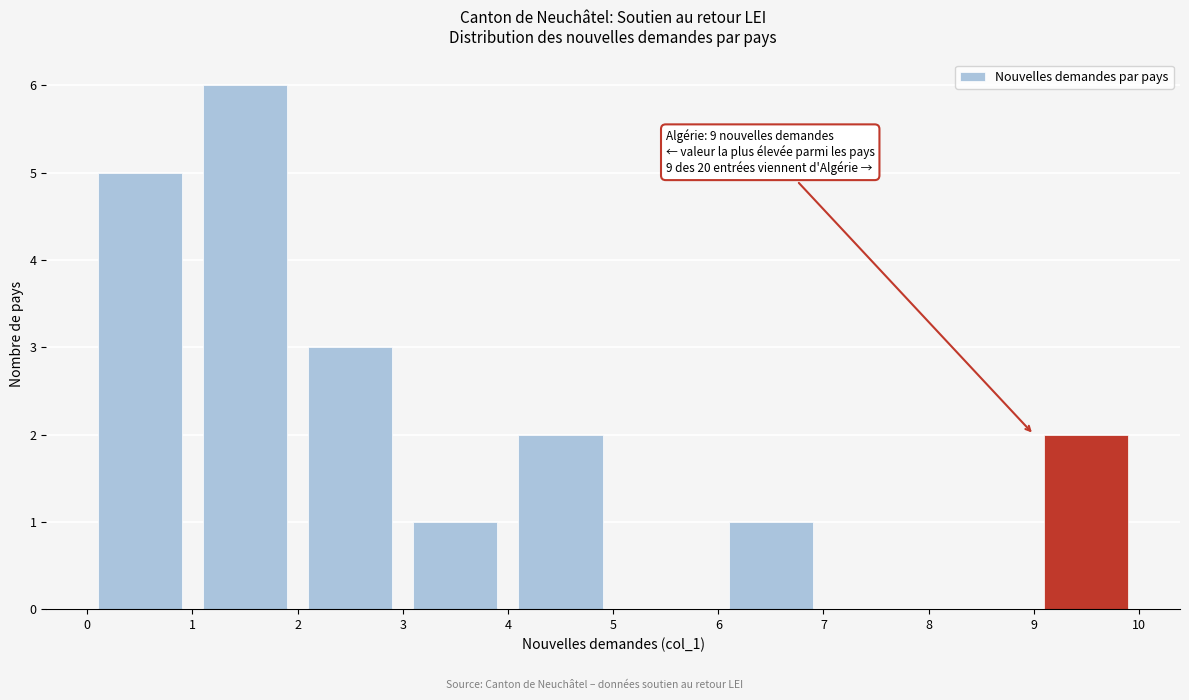

Over which range of the x-axis is the bar tallest?

1 to 2